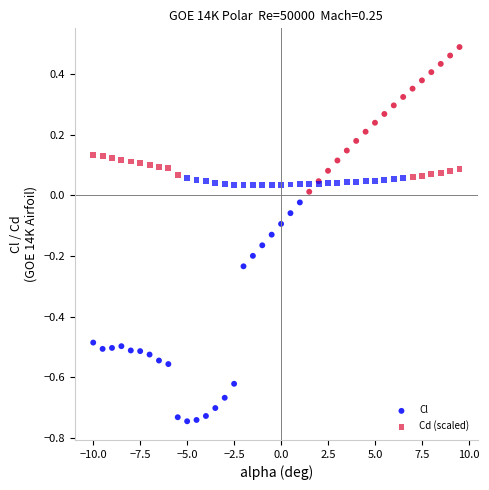

Which series contains the lowest Y value?

Cl